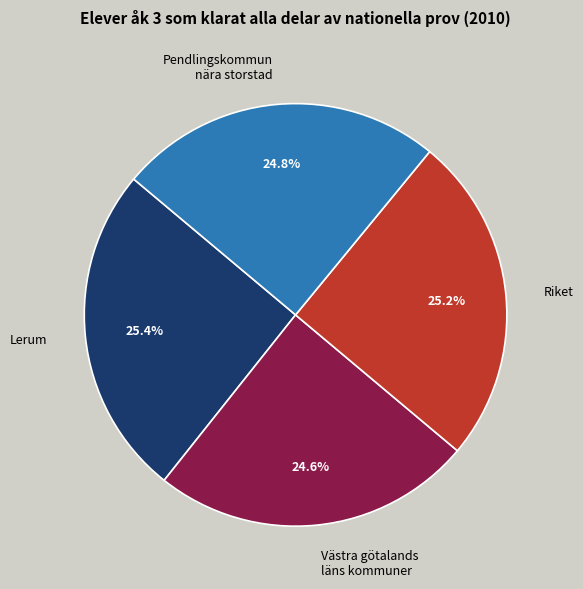

Count the number of slices in the pie.

4